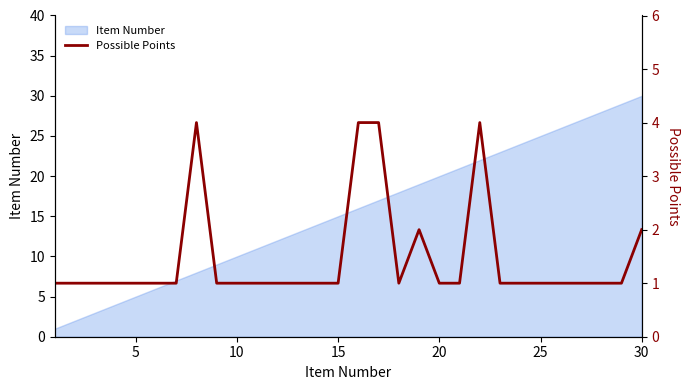

True or false: there are more than 1 points higher than both neighbors.

True